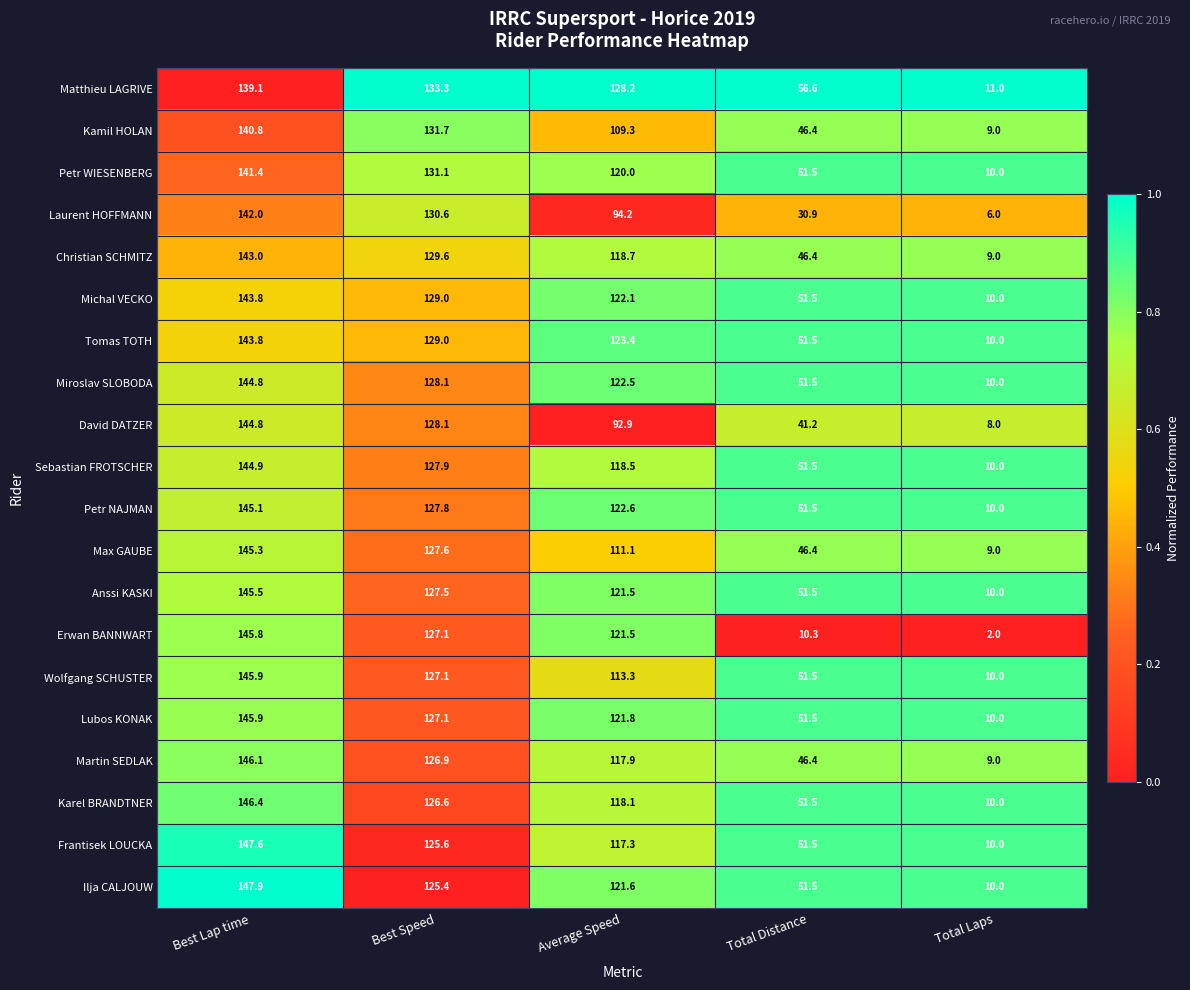

Rank the categories by Michal VECKO value from highest to lowest.

Best Lap time, Best Speed, Average Speed, Total Distance, Total Laps